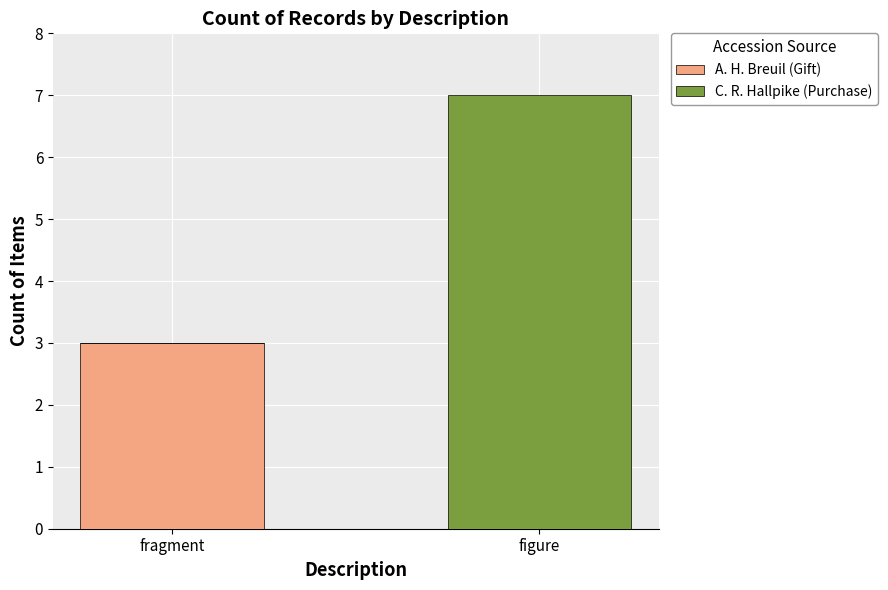

What is the total value across all series at figure?

7